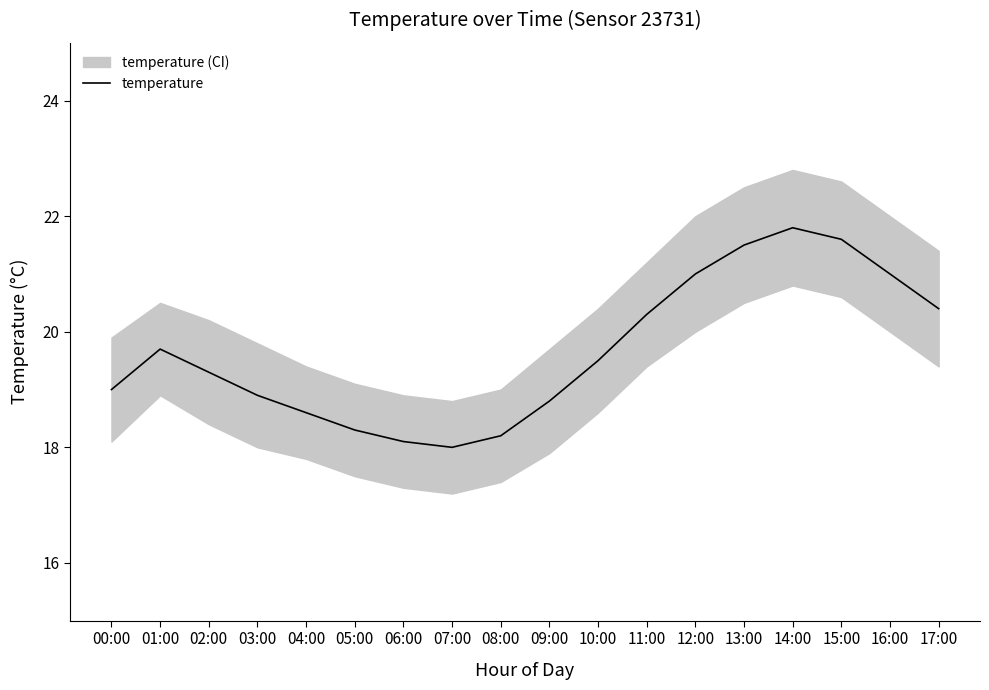

Reading right to left, transcribe all the data shown in this chart.

17:00=20.4	16:00=21.0	15:00=21.6	14:00=21.8	13:00=21.5	12:00=21.0	11:00=20.3	10:00=19.5	09:00=18.8	08:00=18.2	07:00=18.0	06:00=18.1	05:00=18.3	04:00=18.6	03:00=18.9	02:00=19.3	01:00=19.7	00:00=19.0